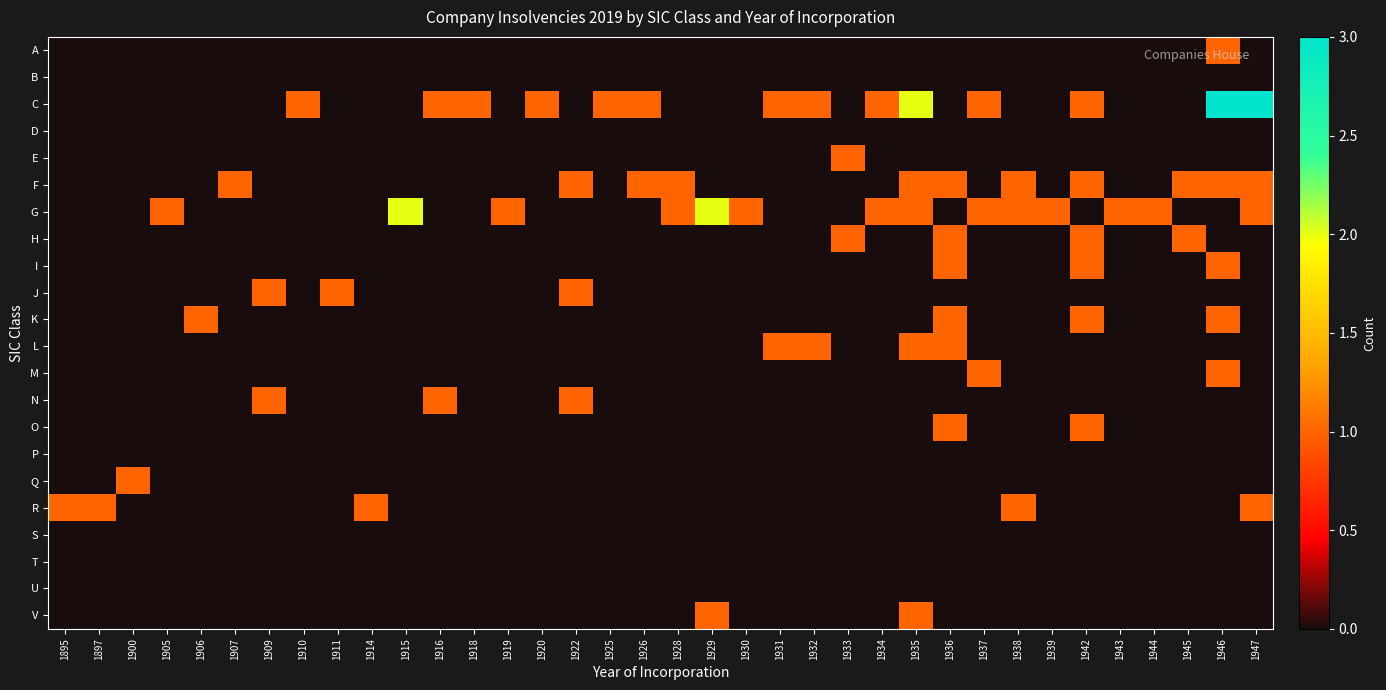

What is the greatest value displayed?

3